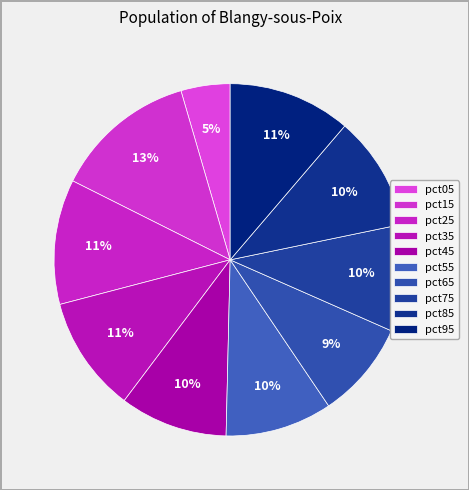

What percentage is the pct25 slice, to the nearest percent?

11%